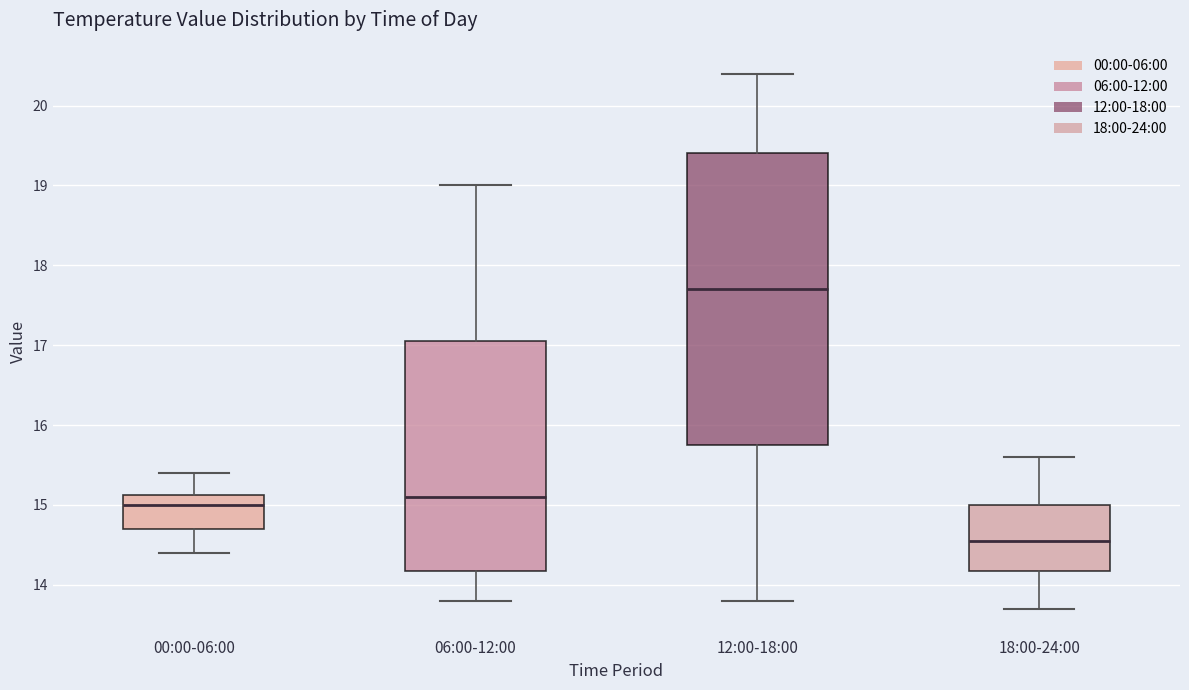

Reading left to right, transcribe this box plot: for each box, give where its median line is, the range the box spans, and where its two whiskers end, as read against the y-axis. The values are not printed on the chart, so give them approximately, as read against the axis.

00:00-06:00: median 15.0, box 14.7 to 15.1, whiskers 14.4 to 15.4
06:00-12:00: median 15.1, box 14.2 to 17.1, whiskers 13.8 to 19.0
12:00-18:00: median 17.7, box 15.8 to 19.4, whiskers 13.8 to 20.4
18:00-24:00: median 14.6, box 14.2 to 15.0, whiskers 13.7 to 15.6